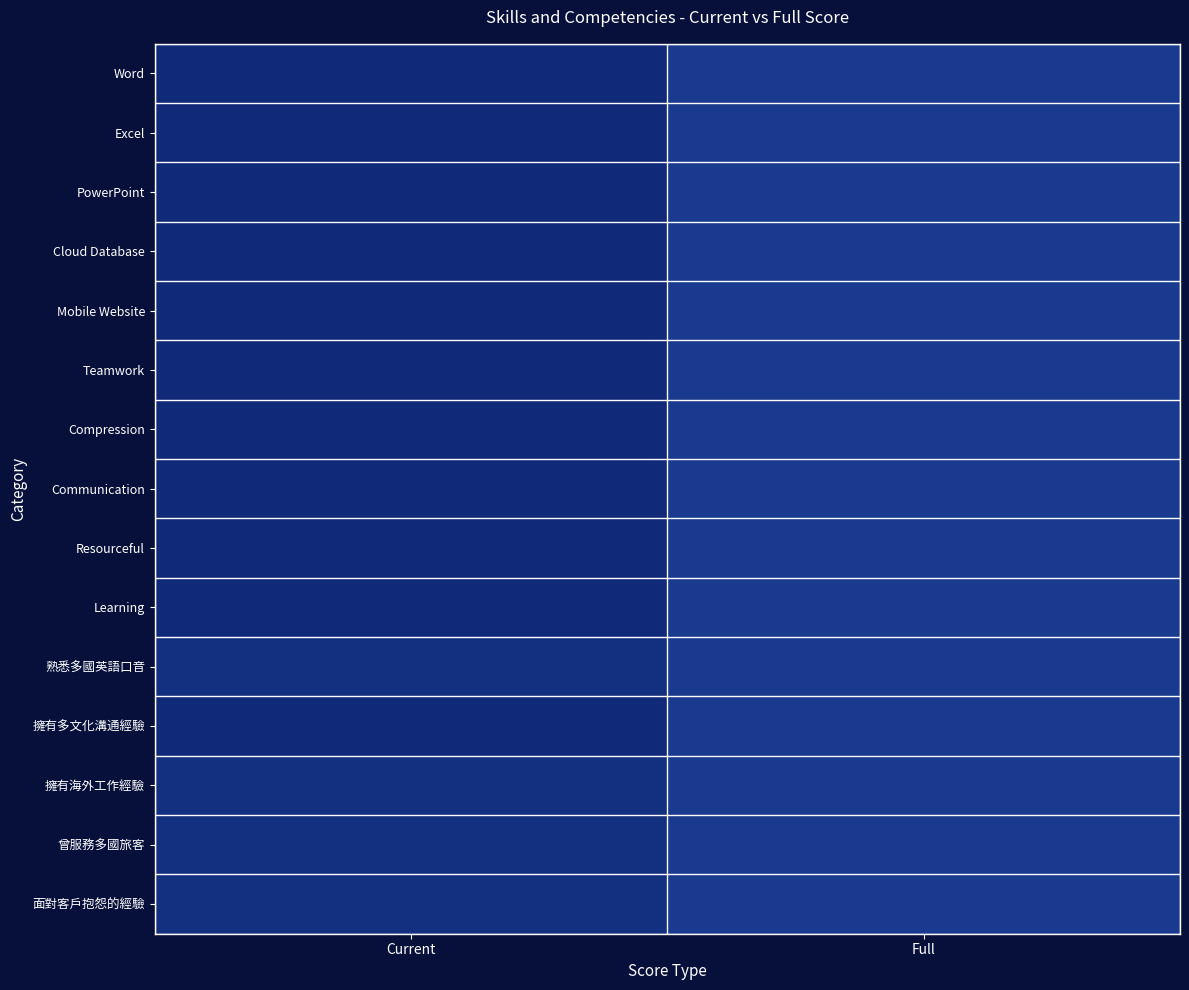

Rank the series by their maximum value, from lowest to highest.

Word, Excel, PowerPoint, Cloud Database, Mobile Website, Teamwork, Compression, Communication, Resourceful, Learning, 熟悉多國英語口音, 擁有多文化溝通經驗, 擁有海外工作經驗, 曾服務多國旅客, 面對客戶抱怨的經驗